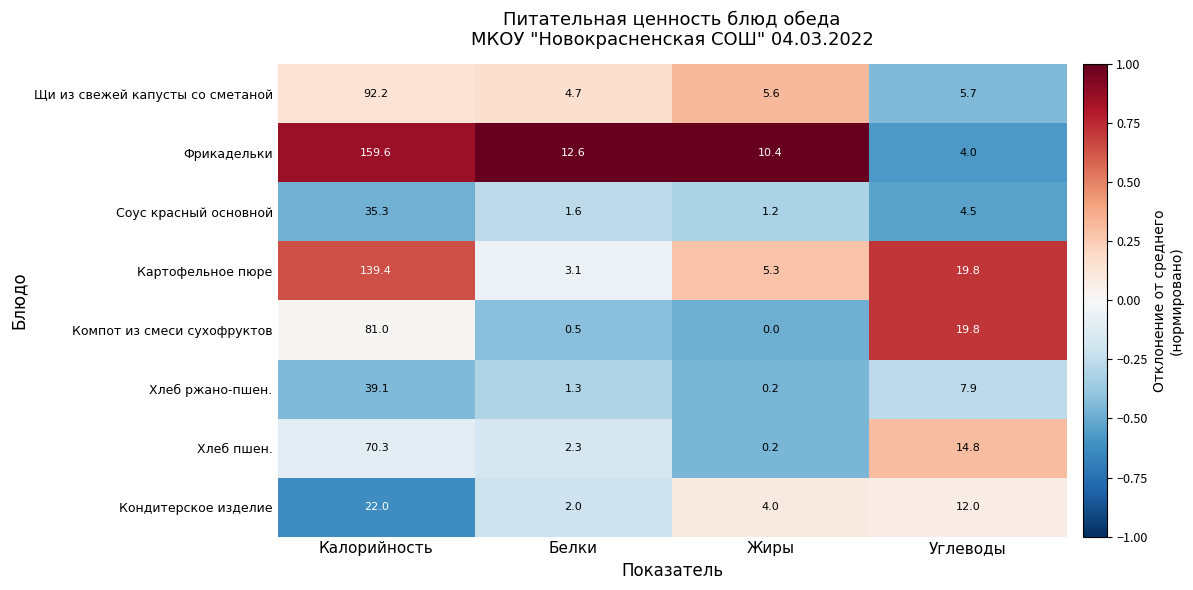

What is the maximum value for Щи из свежей капусты со сметаной?

92.2